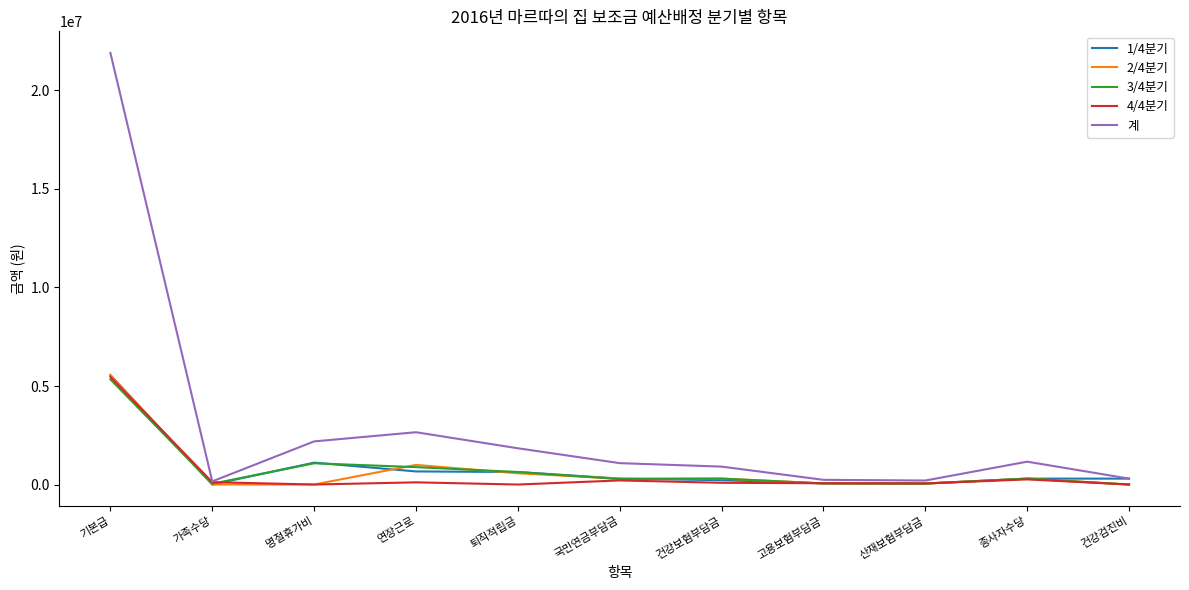

How many lines are shown in the chart?

5